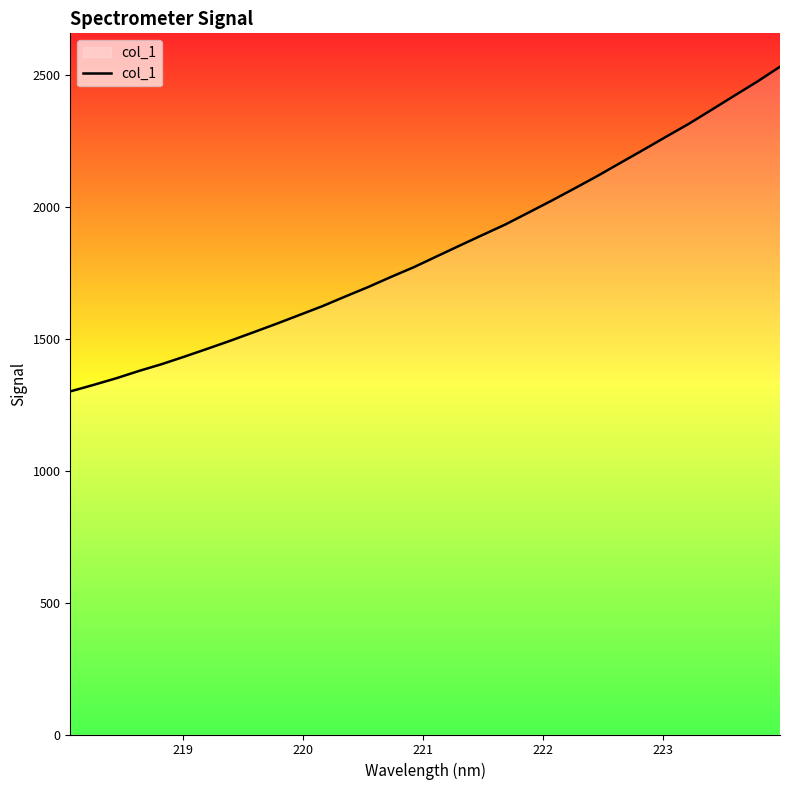

Reading left to right, extract all data points from this chart.

1299.8	1324.1	1349.5	1377.4	1403.4	1432.2	1461.9	1492.3	1524.0	1556.1	1589.3	1622.7	1659.3	1695.2	1733.6	1770.6	1811.5	1852.3	1892.6	1932.5	1977.0	2021.8	2068.1	2115.1	2164.6	2213.7	2263.7	2313.0	2366.2	2420.0	2473.2	2530.0